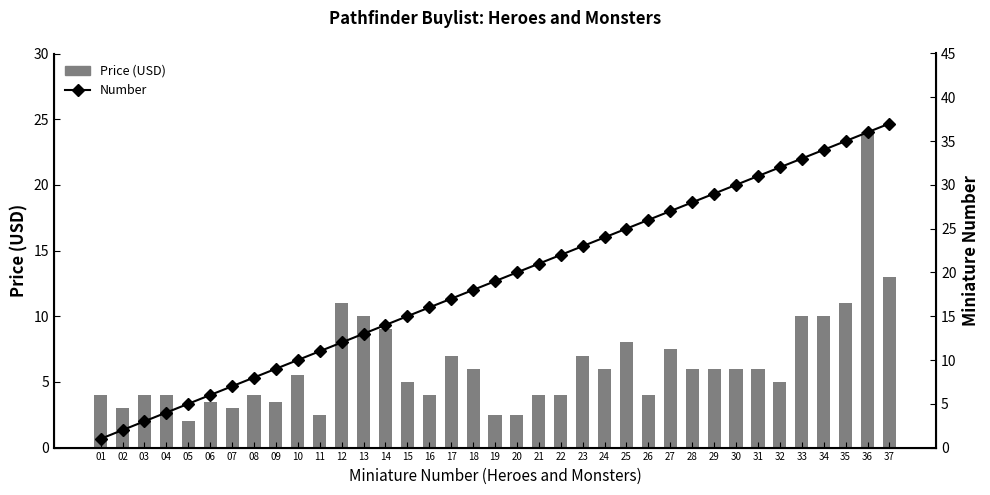

What is the value of the Price bar at the 28th from the left?

6.0